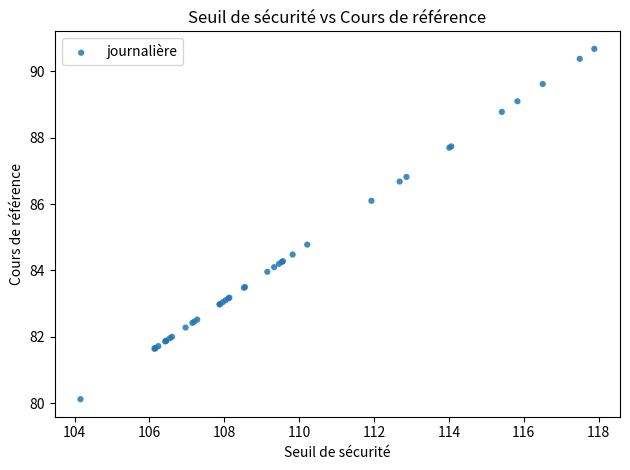

What Y value in the scatter plot is closest to 85?

84.8